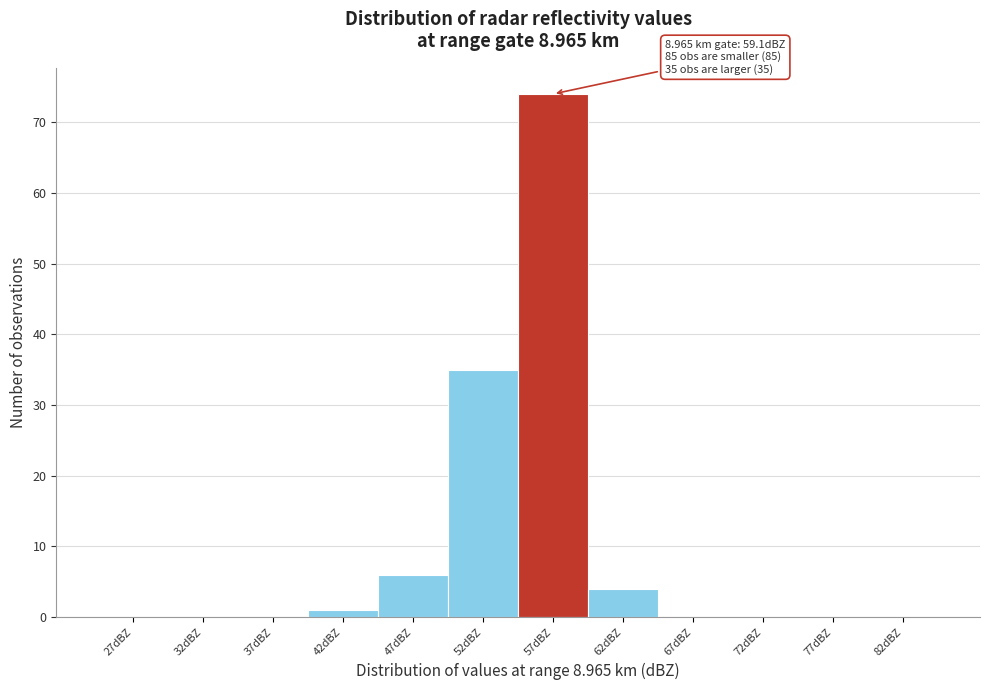

Reading left to right, what are all the values shown in this chart?

27dBZ=0	32dBZ=0	37dBZ=0	42dBZ=1	47dBZ=6	52dBZ=35	57dBZ=74	62dBZ=4	67dBZ=0	72dBZ=0	77dBZ=0	82dBZ=0